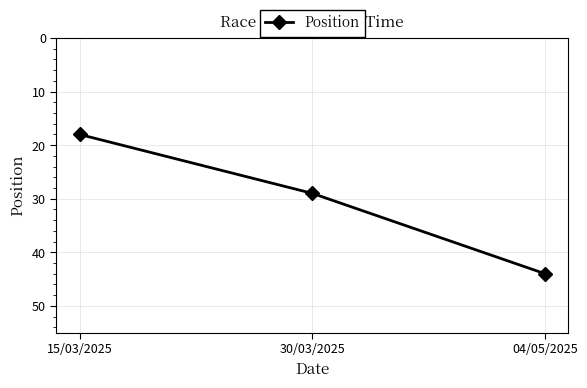

How many lines are shown in the chart?

1